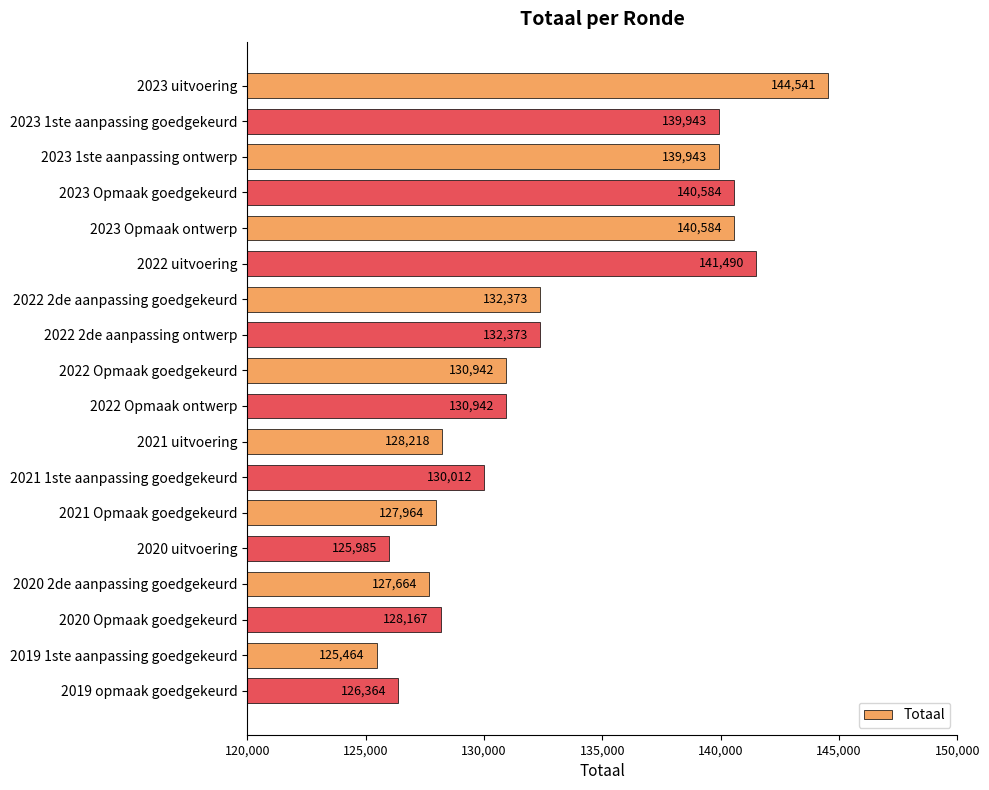

True or false: the data shows 140584 at 2023 Opmaak ontwerp.

True